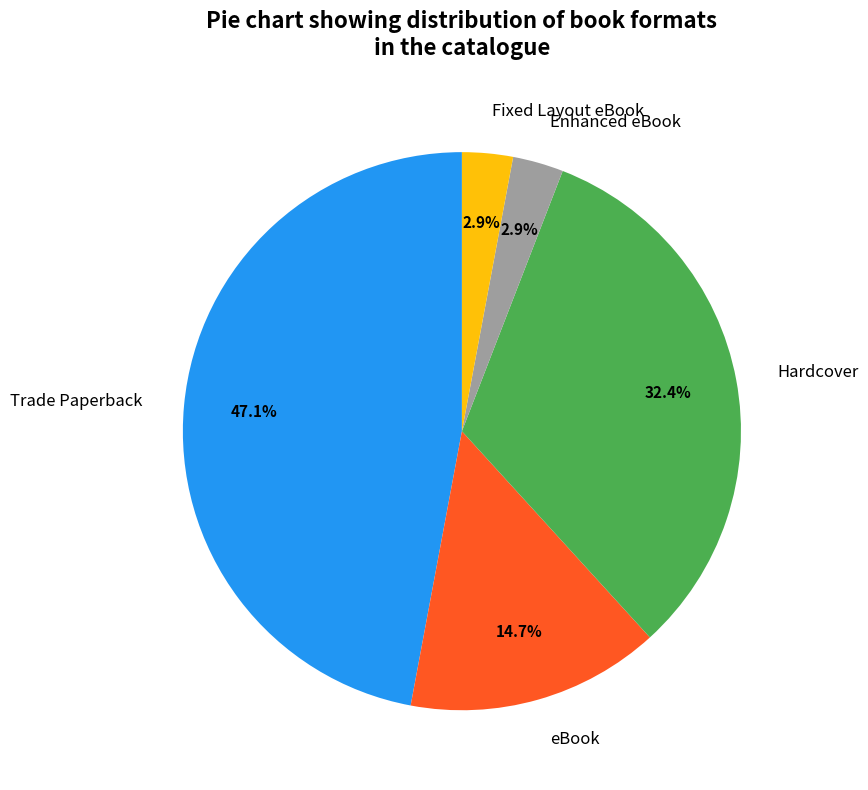

Is there any slice that represents more than half of the pie?

No